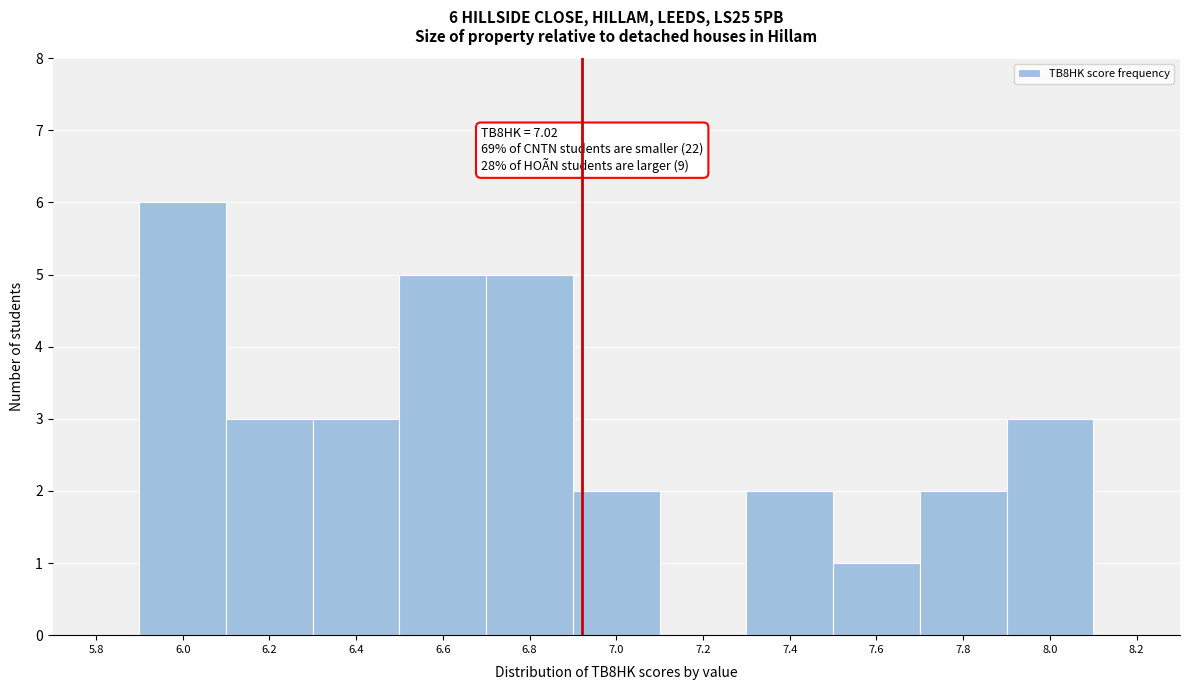

Reading left to right, what are all the values shown in this chart?

5.8=0	6.0=6	6.2=3	6.4=3	6.6=5	6.8=5	7.0=2	7.2=0	7.4=2	7.6=1	7.8=2	8.0=3	8.2=0